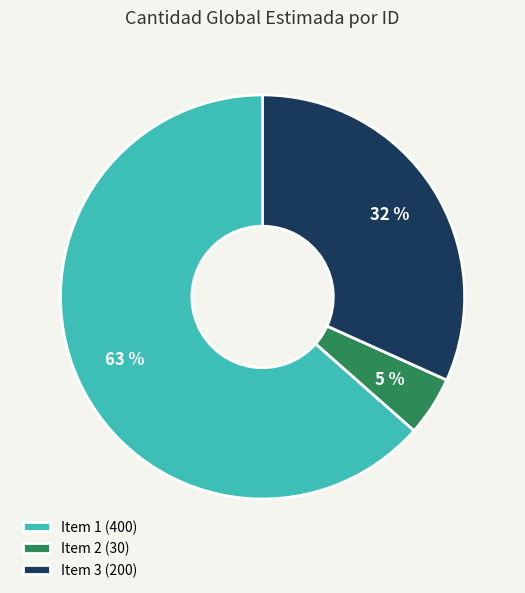

Is the sum of Item 2 (30) and Item 1 (400) greater than half?

Yes